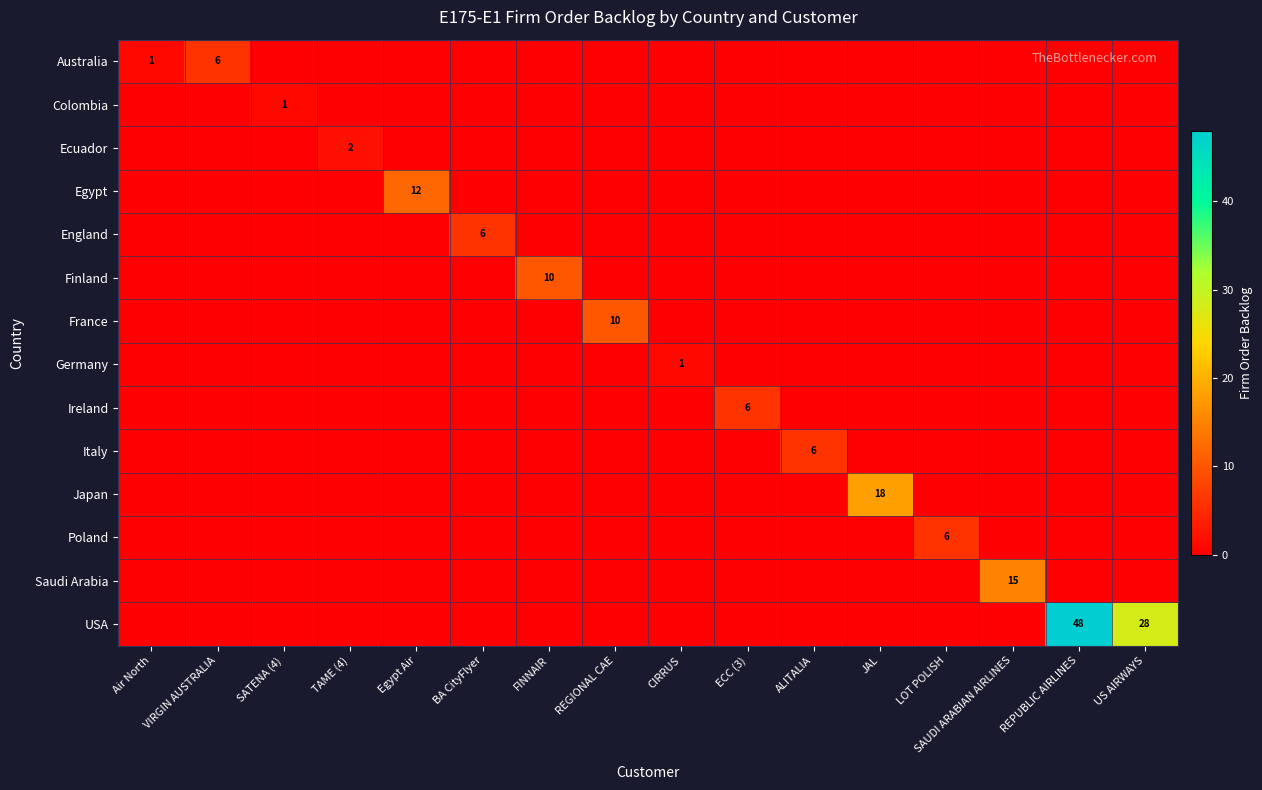

What is the difference between the highest and lowest values at REPUBLIC AIRLINES?

48